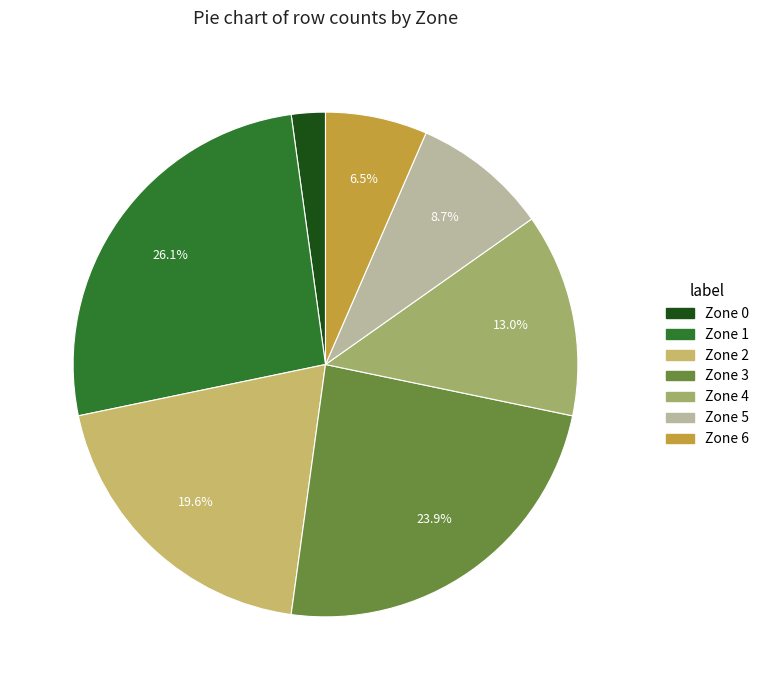

Is Zone 1 the majority of the pie?

No